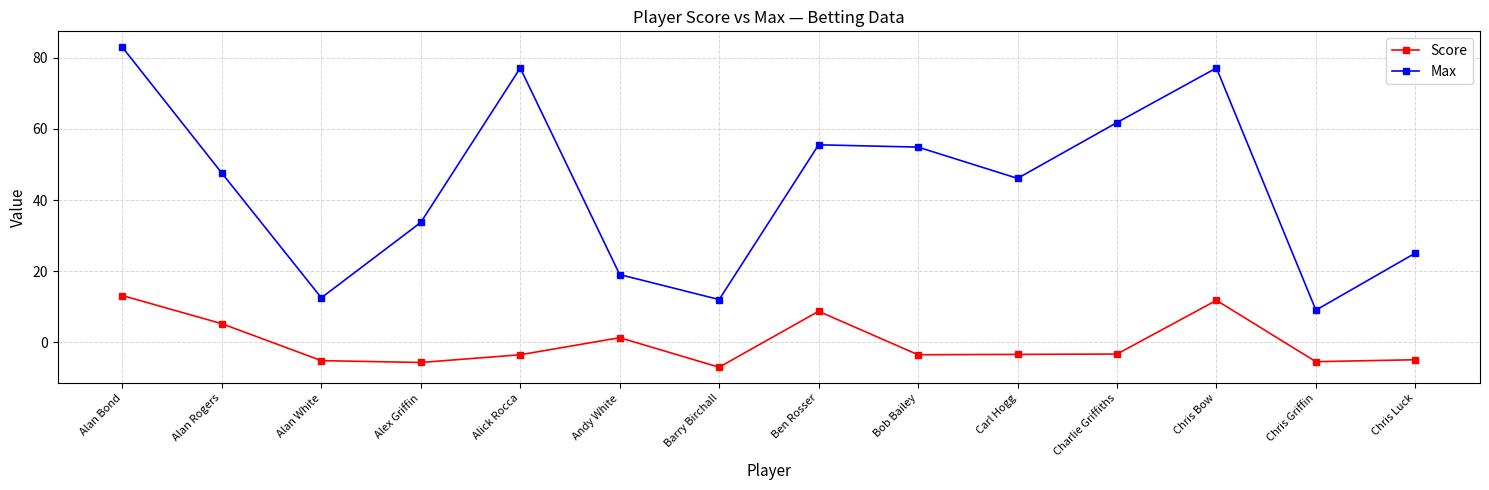

Which series has the largest total across all categories?

Max